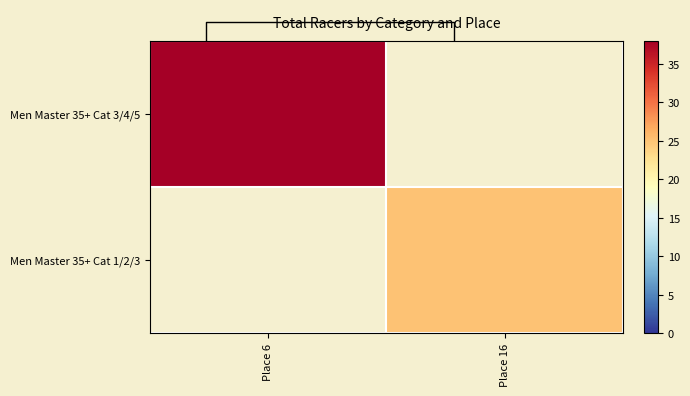

How many values in Men Master 35+ Cat 3/4/5 are above zero?

1